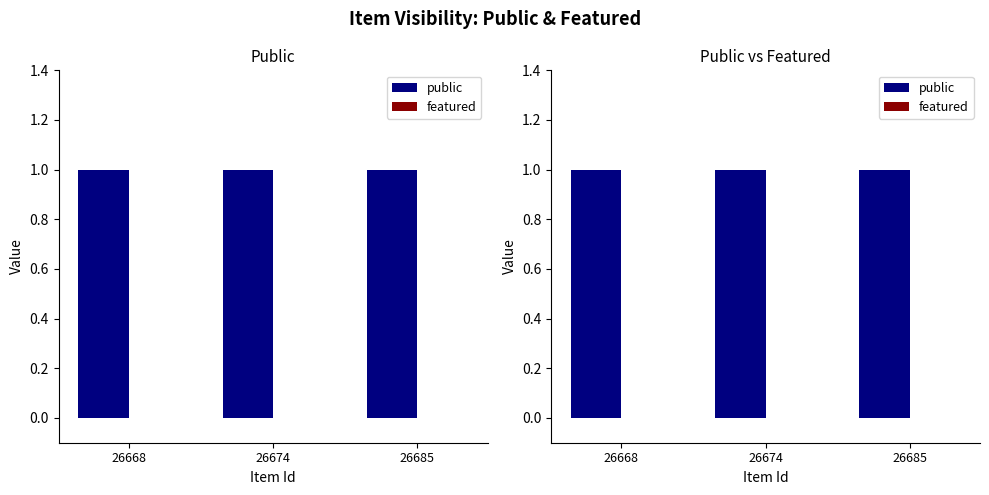

Does the chart contain stacked bars?

No